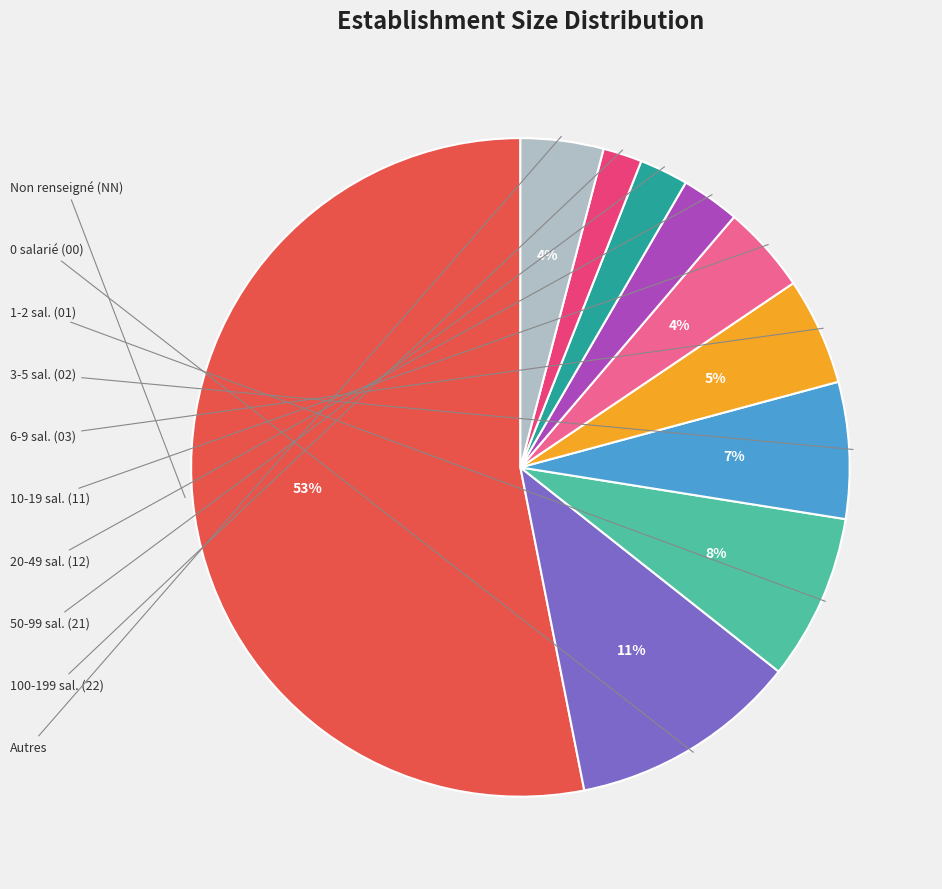

To the nearest percent, what is the average slice percentage?

10%